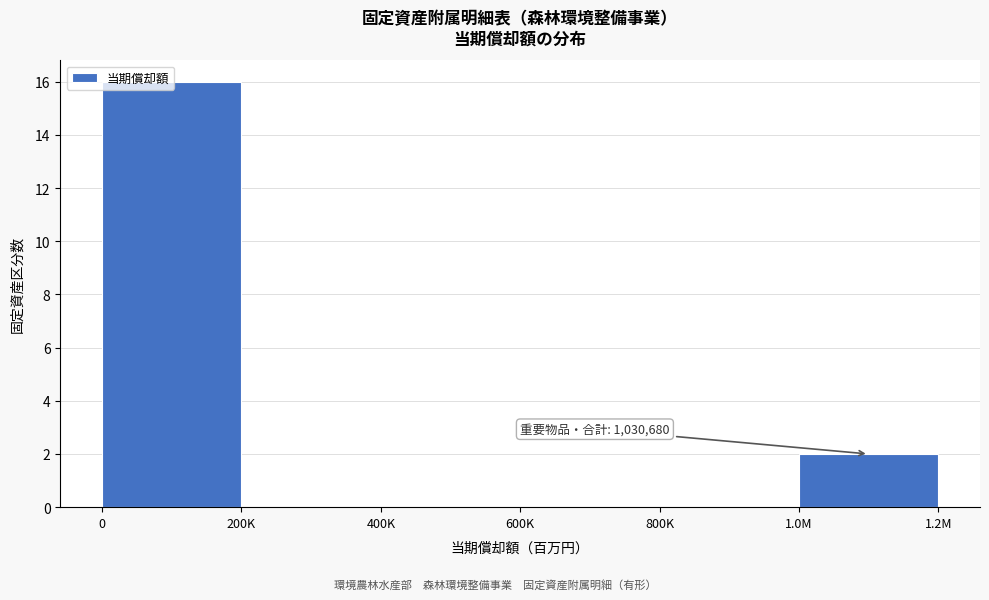

Where is the data nearest to the value 8?

1.0M